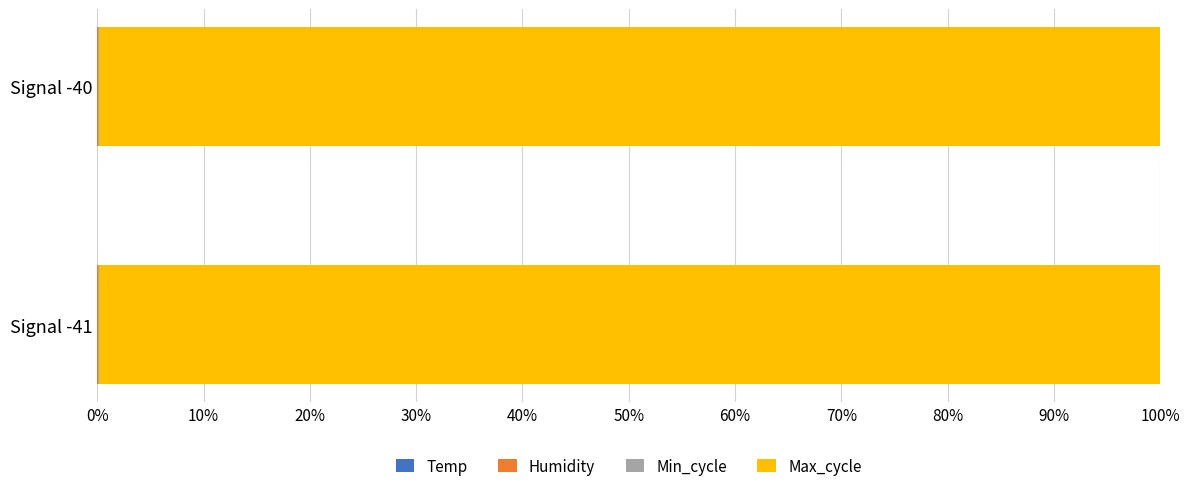

Rank the series by their maximum value, from lowest to highest.

Temp, Min_cycle, Humidity, Max_cycle